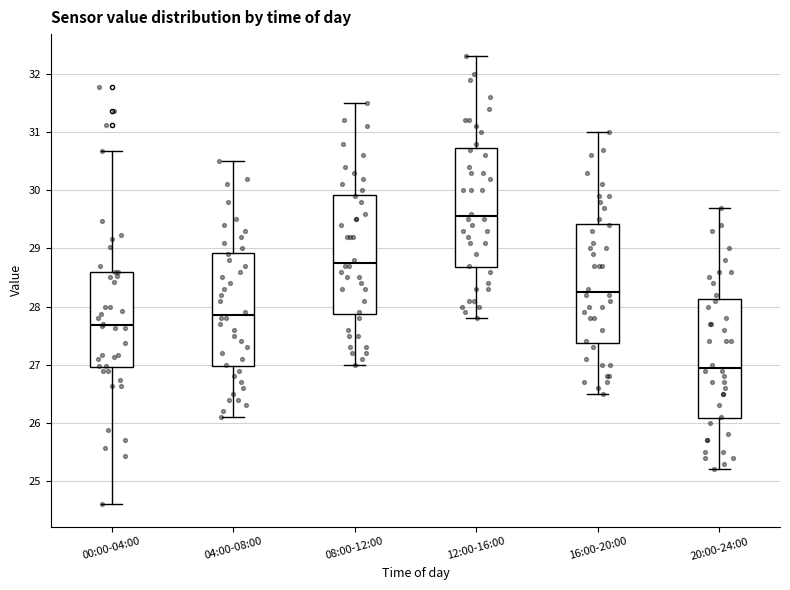

Where does the upper whisker of the box for 16:00-20:00 end on the y-axis? The values are not printed on the chart, so give them approximately, as read against the axis.

31.0